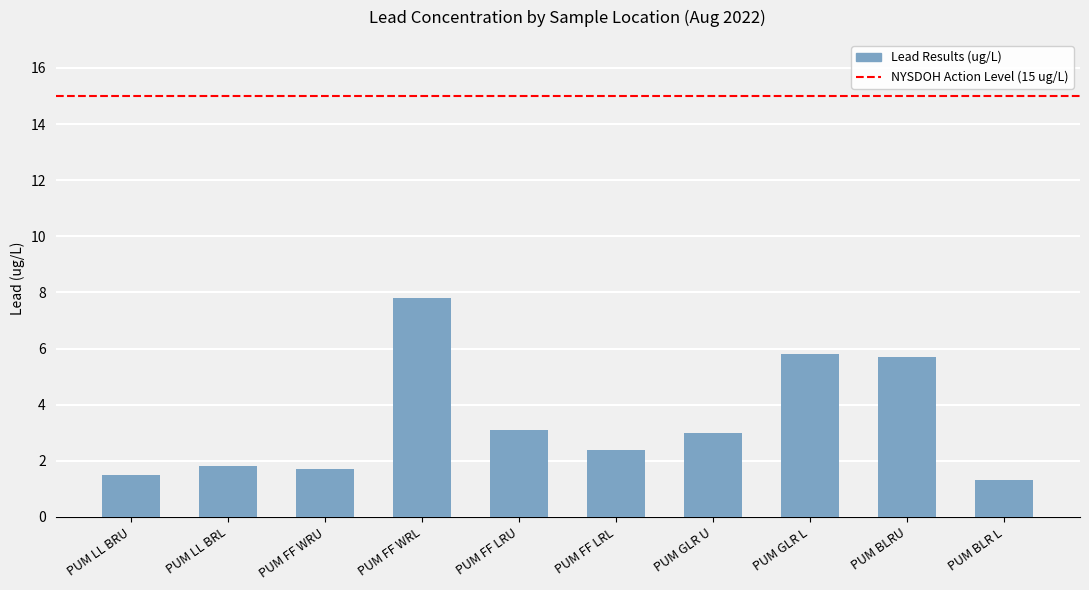

What is the label of the 4th bar from the right?

PUM GLR U